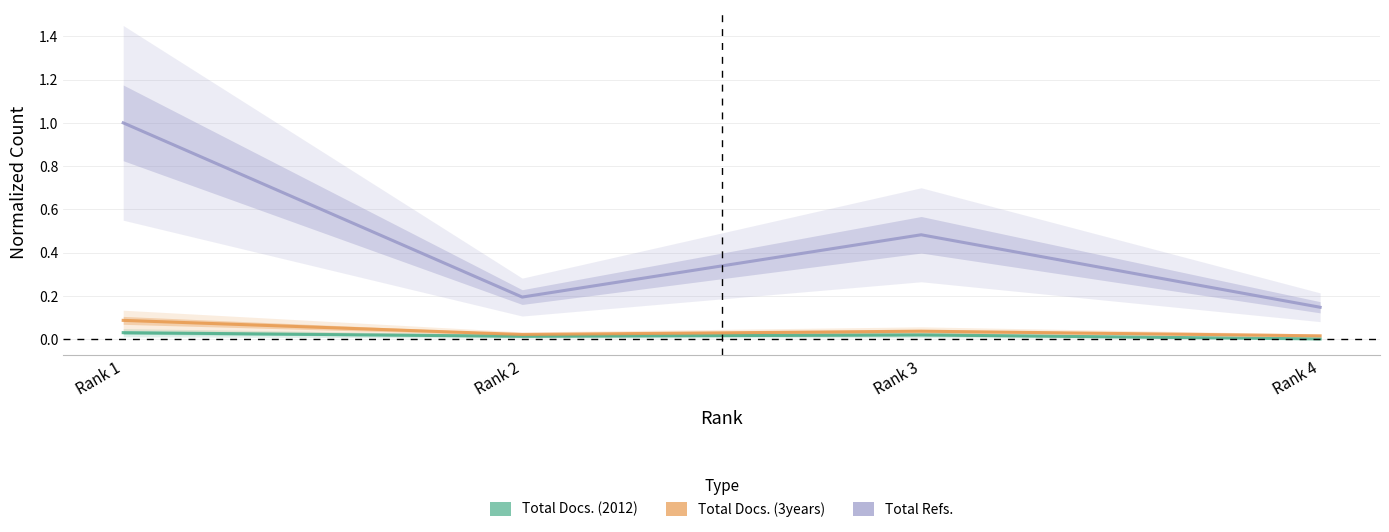

Which series has the widest spread of values?

Total Refs.